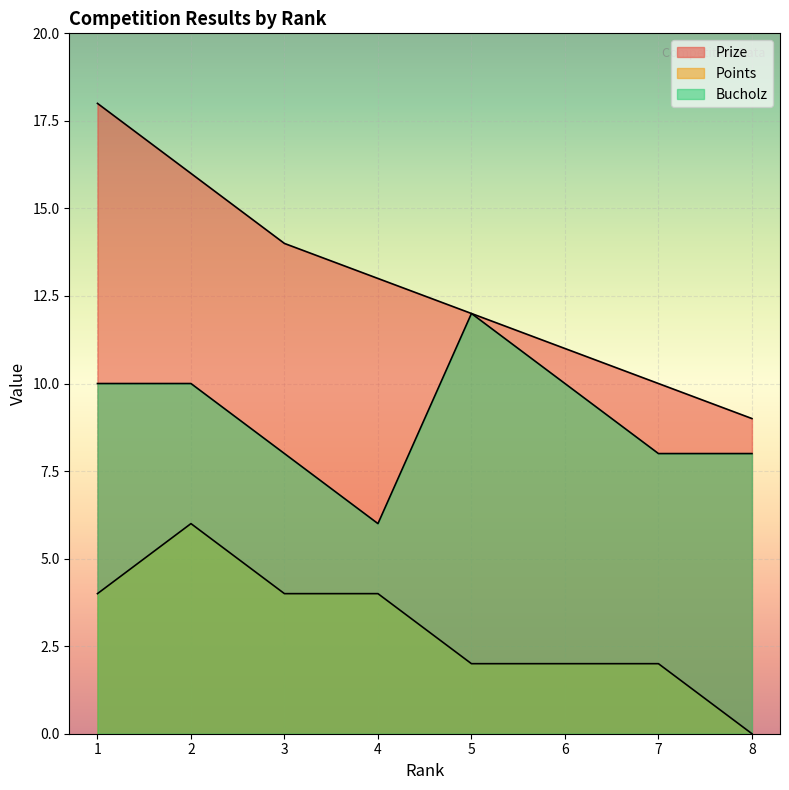

True or false: Bucholz has a value of 2 at 8.

False